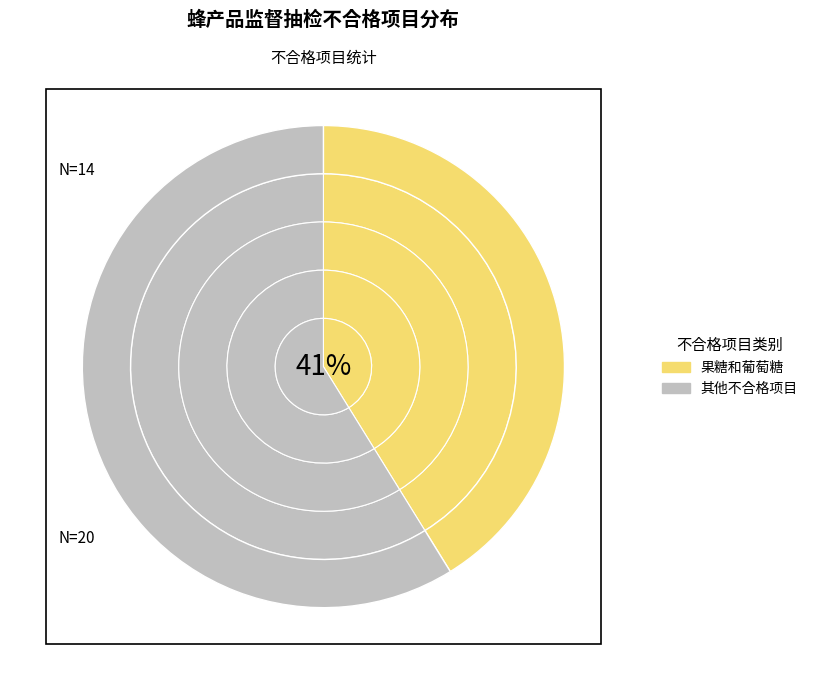

Count the number of slices in the pie.

8